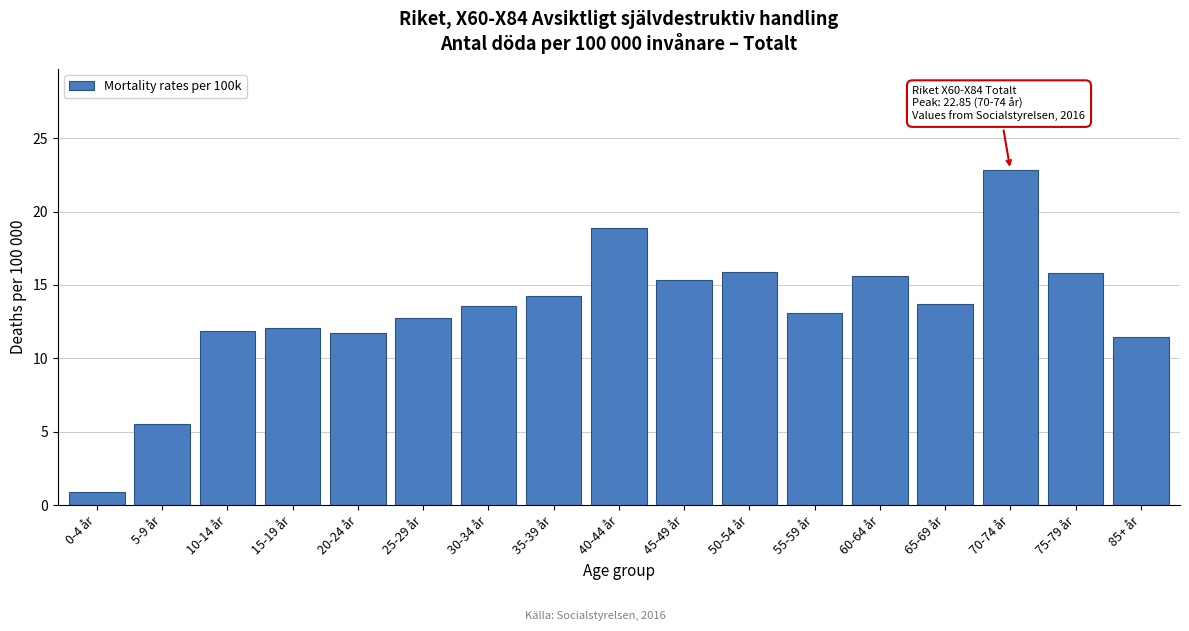

The chart shows a value of 13.1 at 55-59 år. True or false?

True